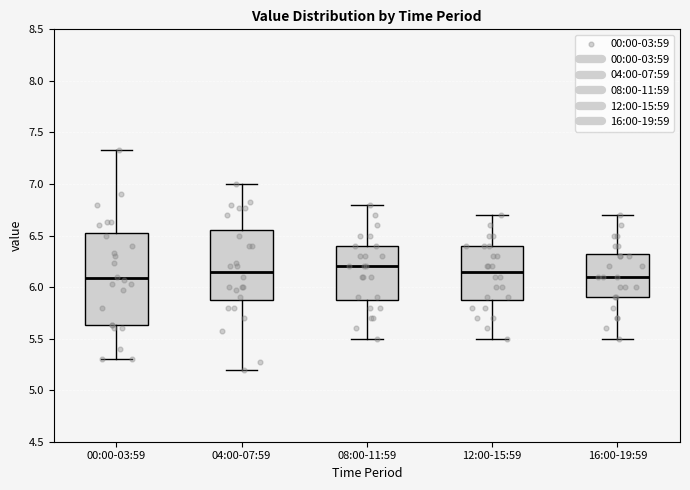

Reading left to right, transcribe this box plot: for each box, give where its median line is, the range the box spans, and where its two whiskers end, as read against the y-axis. The values are not printed on the chart, so give them approximately, as read against the axis.

00:00-03:59: median 6.10, box 5.65 to 6.55, whiskers 5.30 to 7.35
04:00-07:59: median 6.15, box 5.90 to 6.55, whiskers 5.20 to 7.00
08:00-11:59: median 6.20, box 5.90 to 6.40, whiskers 5.50 to 6.80
12:00-15:59: median 6.15, box 5.90 to 6.40, whiskers 5.50 to 6.70
16:00-19:59: median 6.10, box 5.90 to 6.35, whiskers 5.50 to 6.70